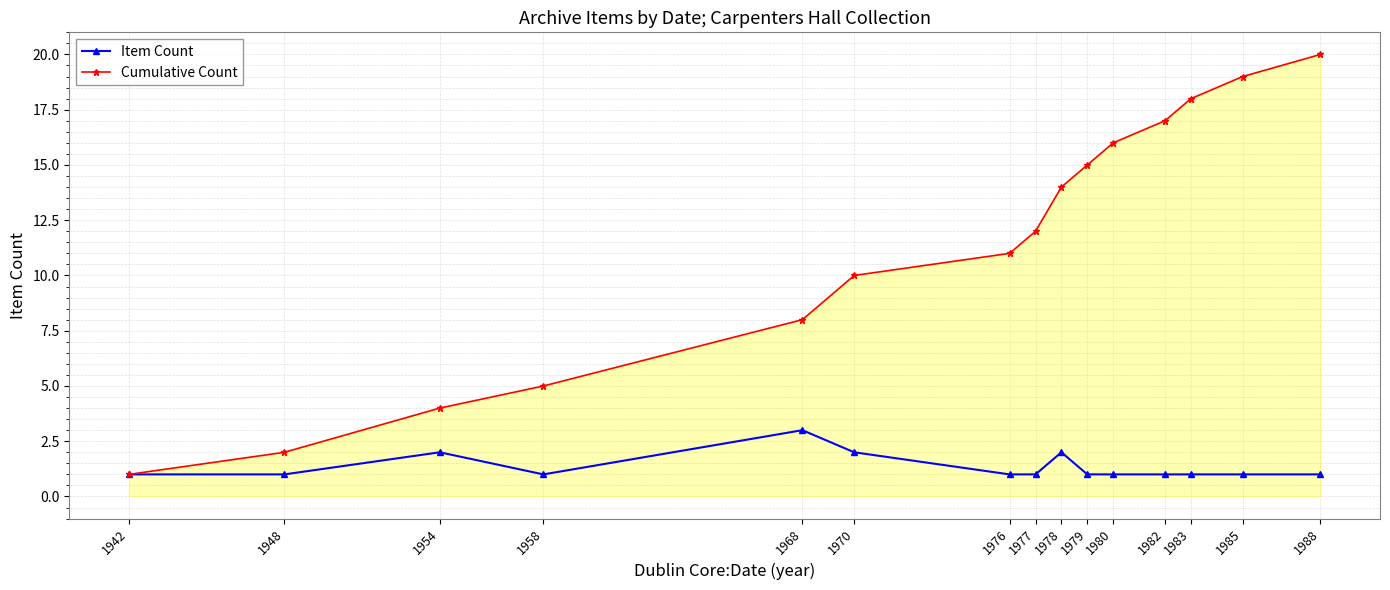

What is the minimum value shown in the chart?

1